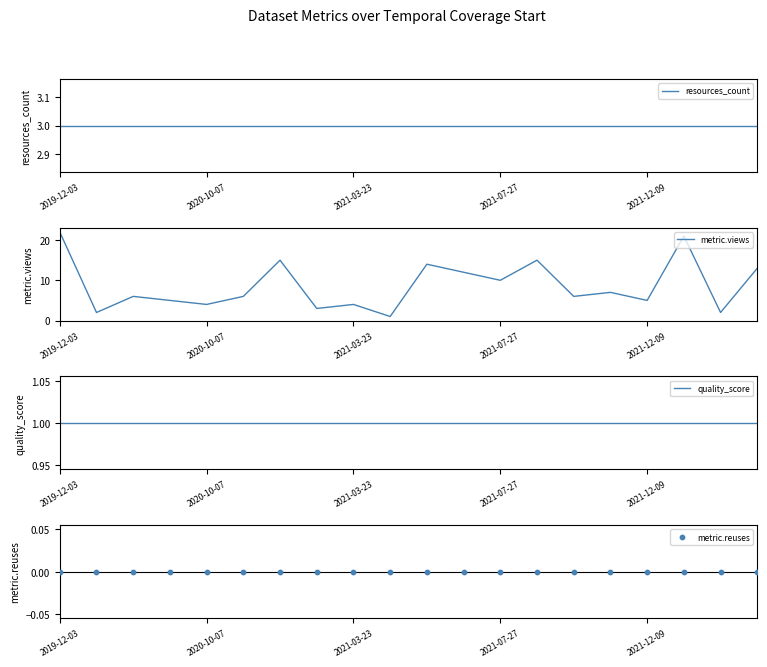

At which category is the sum across all series the highest?

2019-12-03